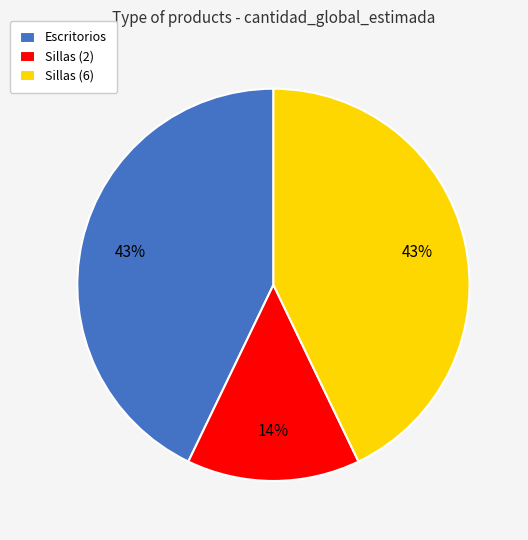

Does Escritorios represent more than half of the total?

No